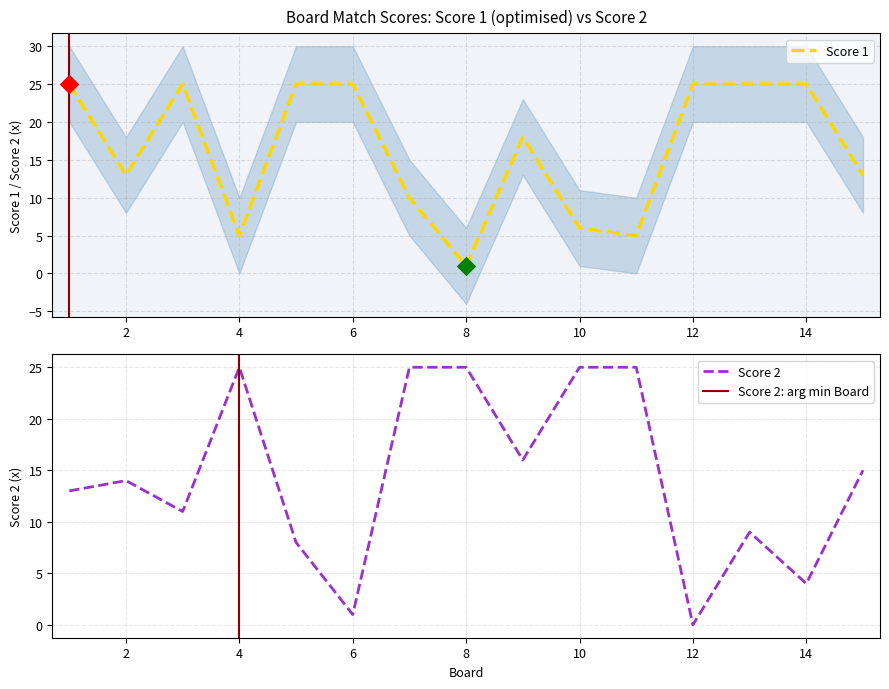

Which series has the widest spread of Y values?

Score 2